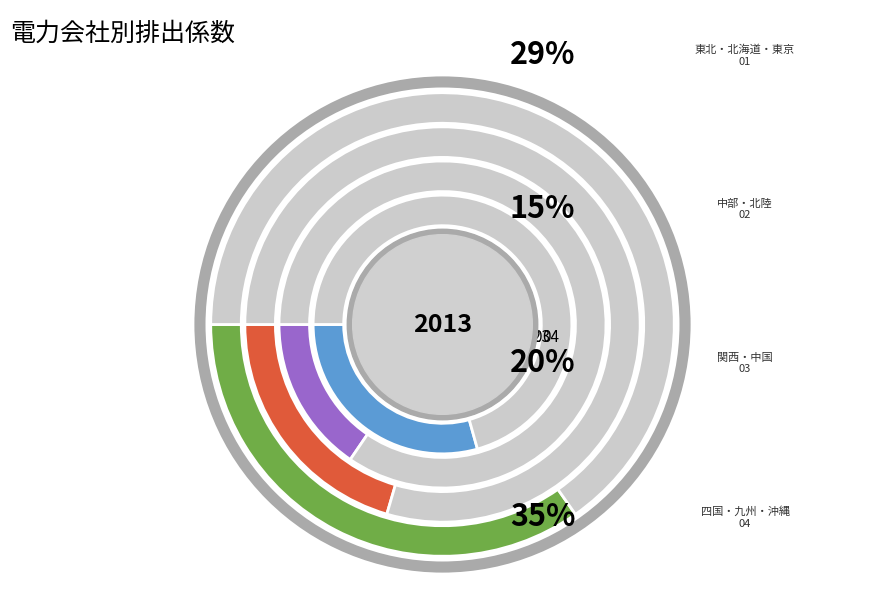

What percentage is the 東北電力(株) slice, to the nearest percent?

10%